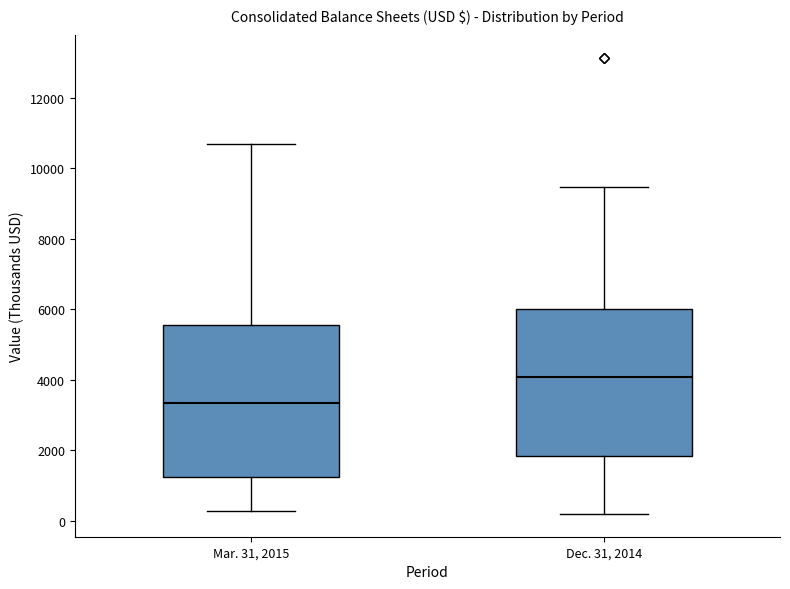

Reading left to right, read every box against the y-axis: the position of its median line, the range the box covers, and the ends of its whiskers. The values are not printed on the chart, so give them approximately, as read against the axis.

Mar. 31, 2015: median 3400, box 1200 to 5600, whiskers 200 to 10600
Dec. 31, 2014: median 4000, box 1800 to 6000, whiskers 200 to 9400